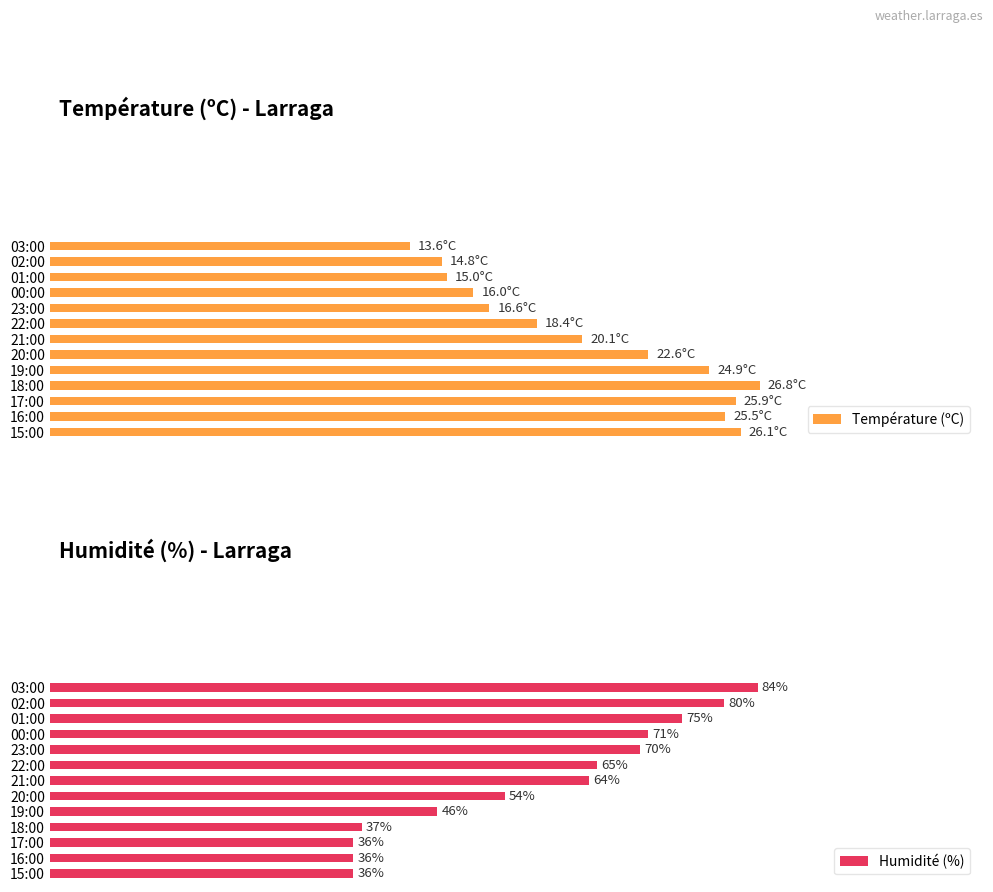

At which label does Humidité (%) reach its peak?

03:00